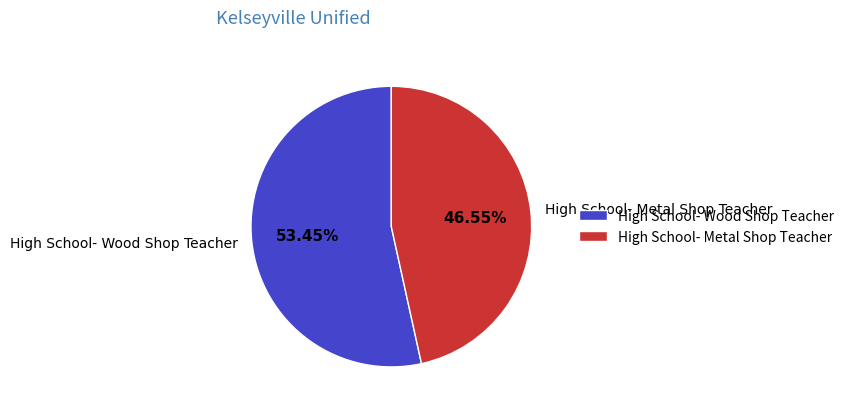

Approximately how many times larger is the value at High School- Wood Shop Teacher compared to High School- Metal Shop Teacher?

1.1